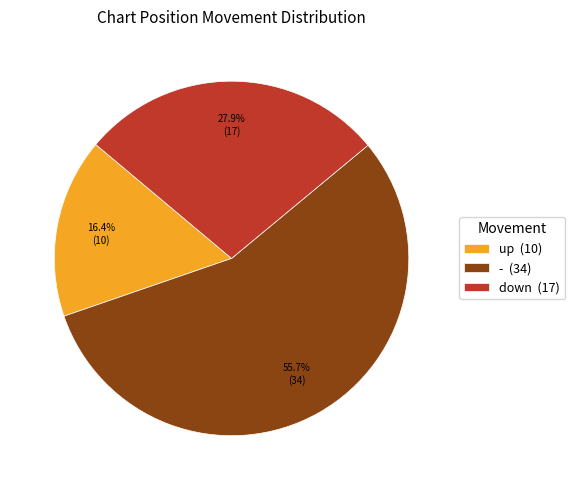

To the nearest percent, what portion does up represent?

16%